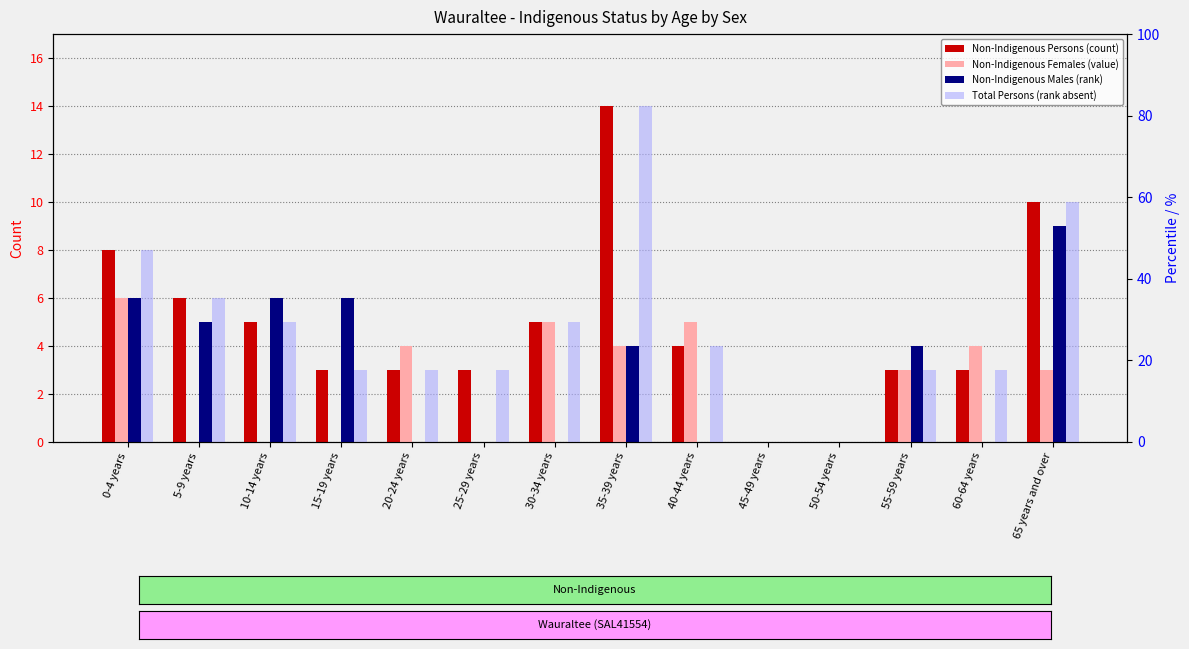

What is the value of the Non-Indigenous Persons (count) bar at the 6th from the left?

3